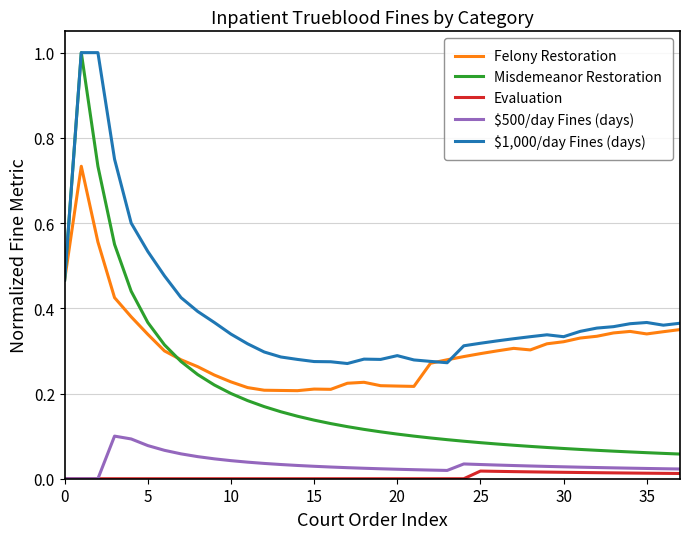

What are all the series names shown in the legend?

Felony Restoration, Misdemeanor Restoration, Evaluation, $500/day Fines (days), $1,000/day Fines (days)